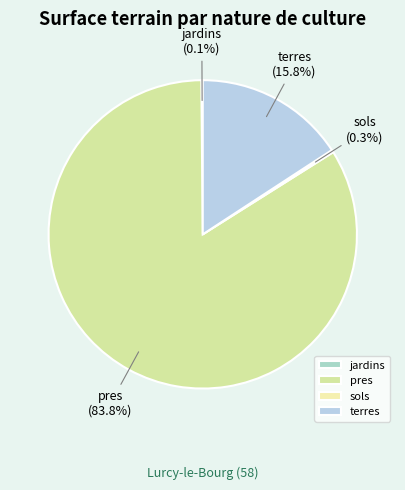

What is the total percentage of terres and pres?

99.6%